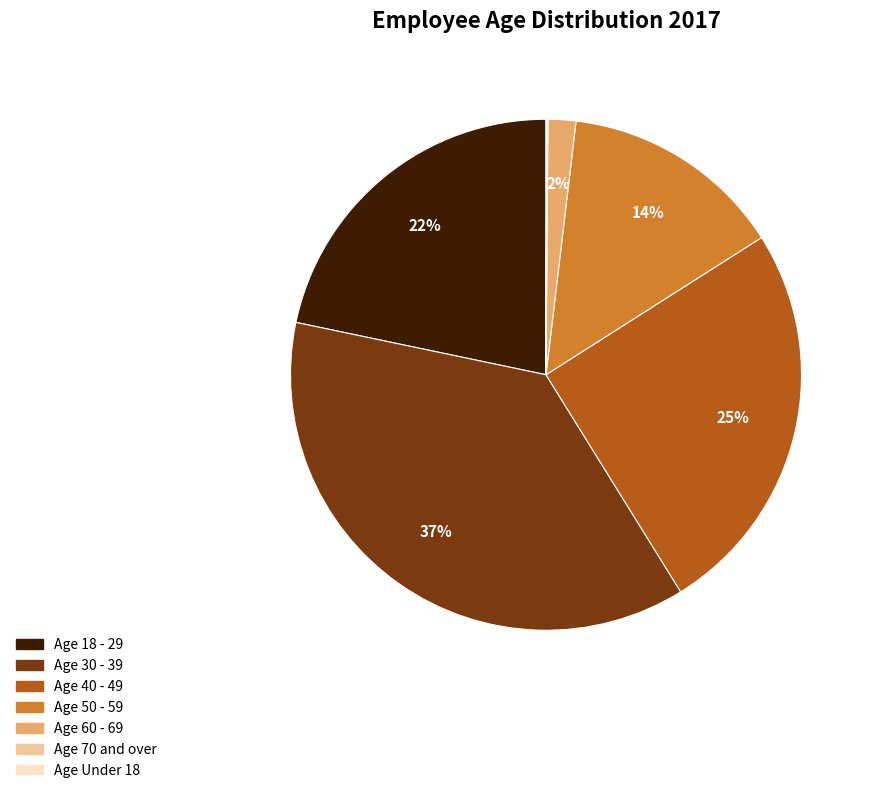

Do Age 40 - 49 and Age 50 - 59 together represent more than half of the pie?

No